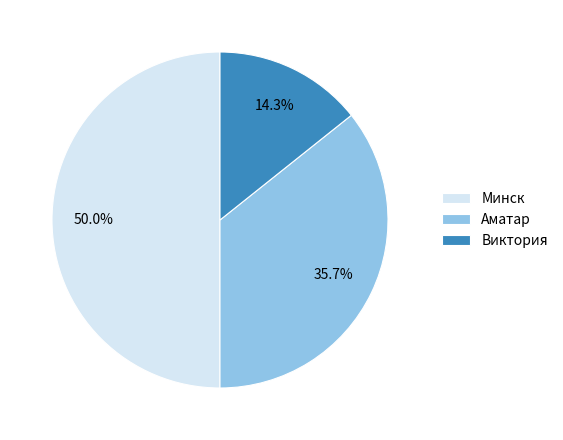

To the nearest percent, what portion does Аматар represent?

36%